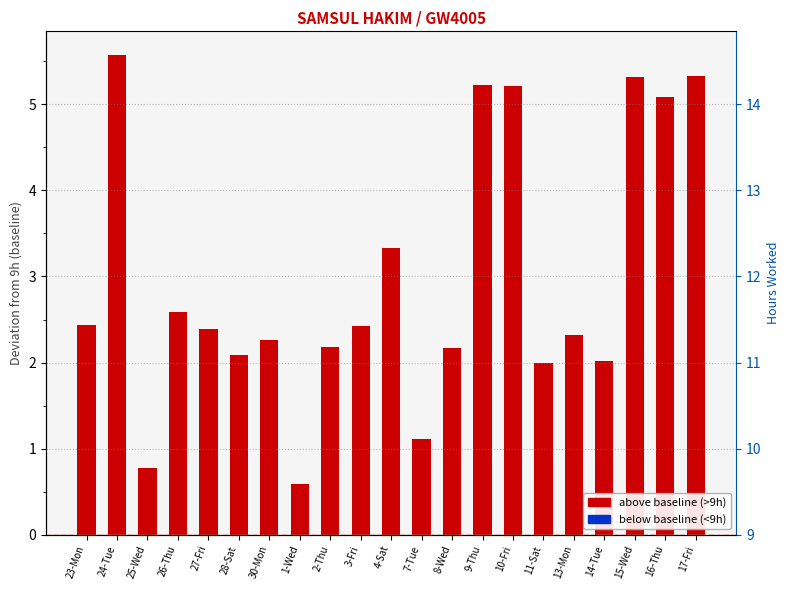

What is the difference between the maximum and minimum values?

5.0